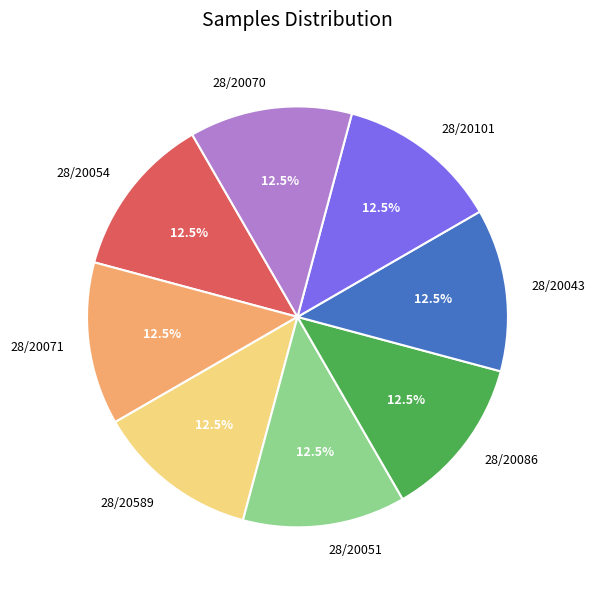

What is the ratio of the value at 28/20071 to the value at 28/20589?

1.0